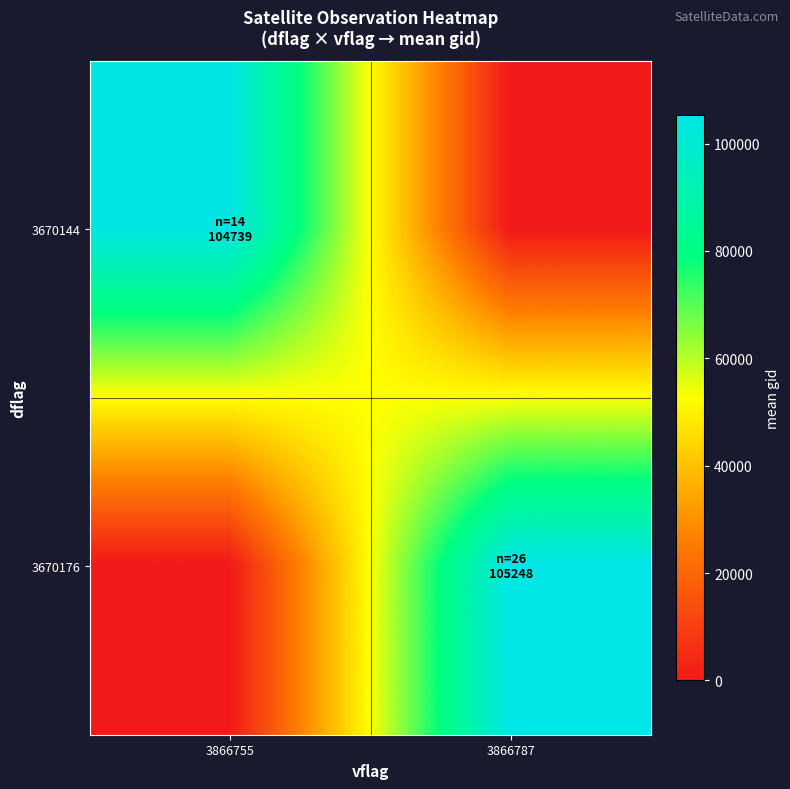

Which has a higher value, 3866755 or 3866787?

3866755